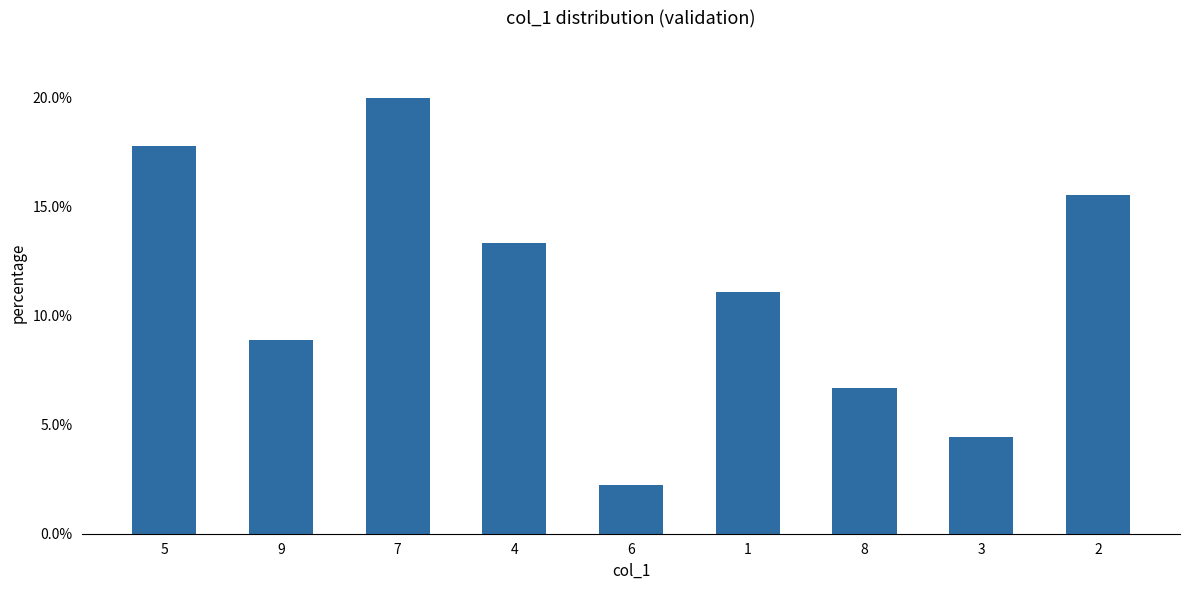

List the labels in order of value, smallest first.

6, 3, 8, 9, 1, 4, 2, 5, 7